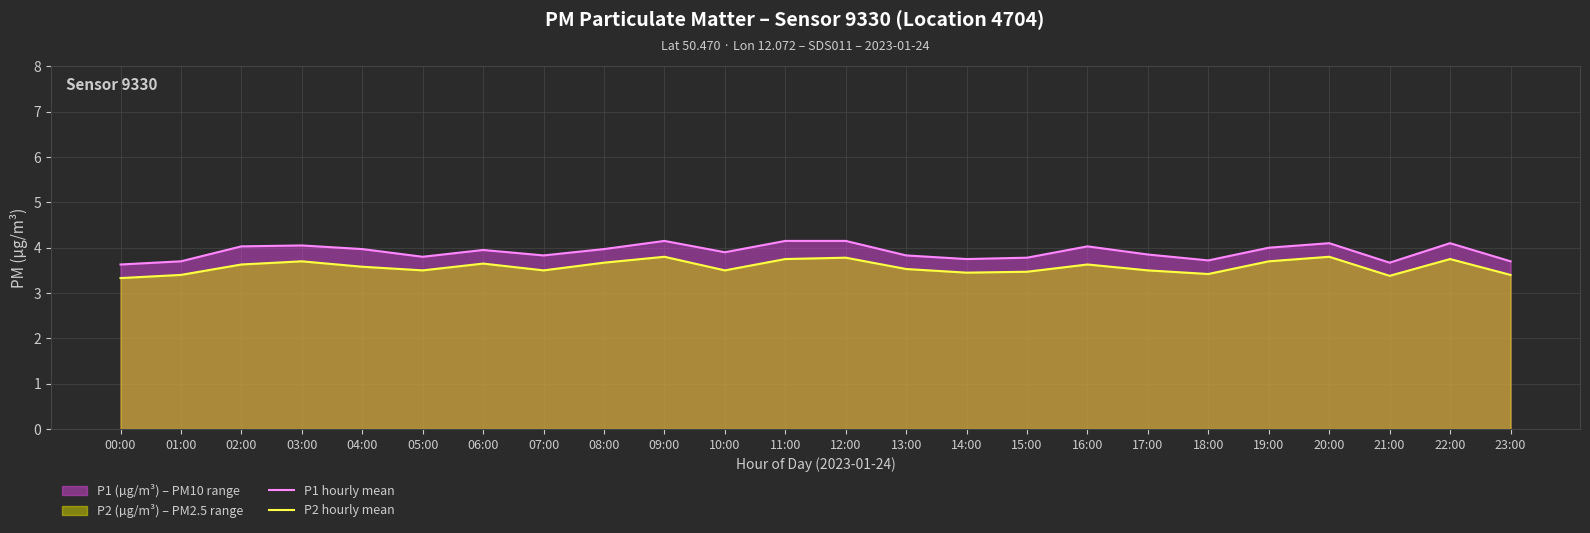

Reading left to right, transcribe all the data shown in this chart.

P1 hourly mean: 3.6	3.7	4.0	4.0	4.0	3.8	4.0	3.8	4.0	4.2	3.9	4.2	4.2	3.8	3.8	3.8	4.0	3.9	3.7	4.0	4.1	3.7	4.1	3.7
P2 hourly mean: 3.3	3.4	3.6	3.7	3.6	3.5	3.6	3.5	3.7	3.8	3.5	3.8	3.8	3.5	3.5	3.5	3.6	3.5	3.4	3.7	3.8	3.4	3.8	3.4